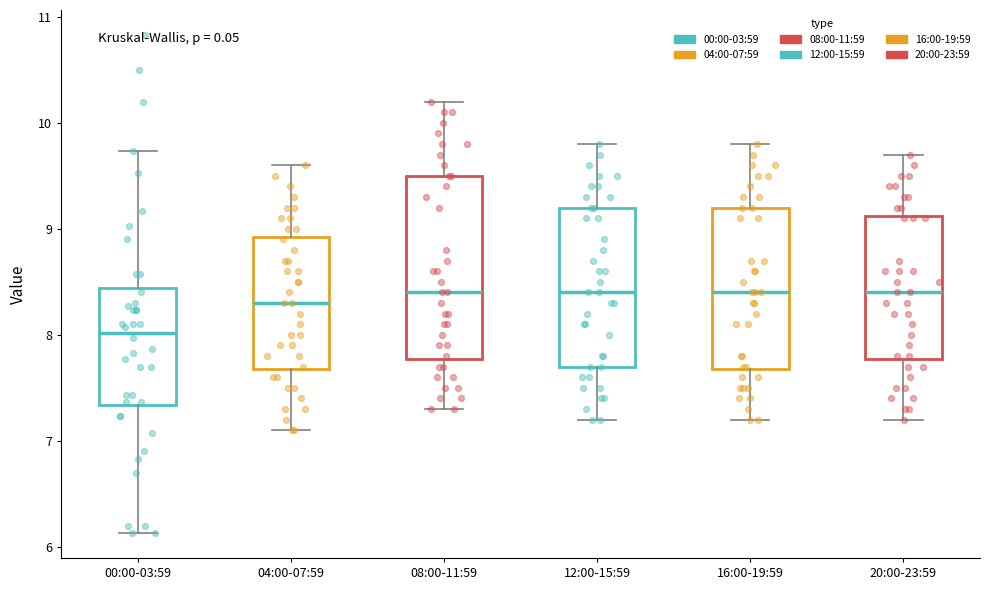

Which box has the lowest median line?

00:00-03:59